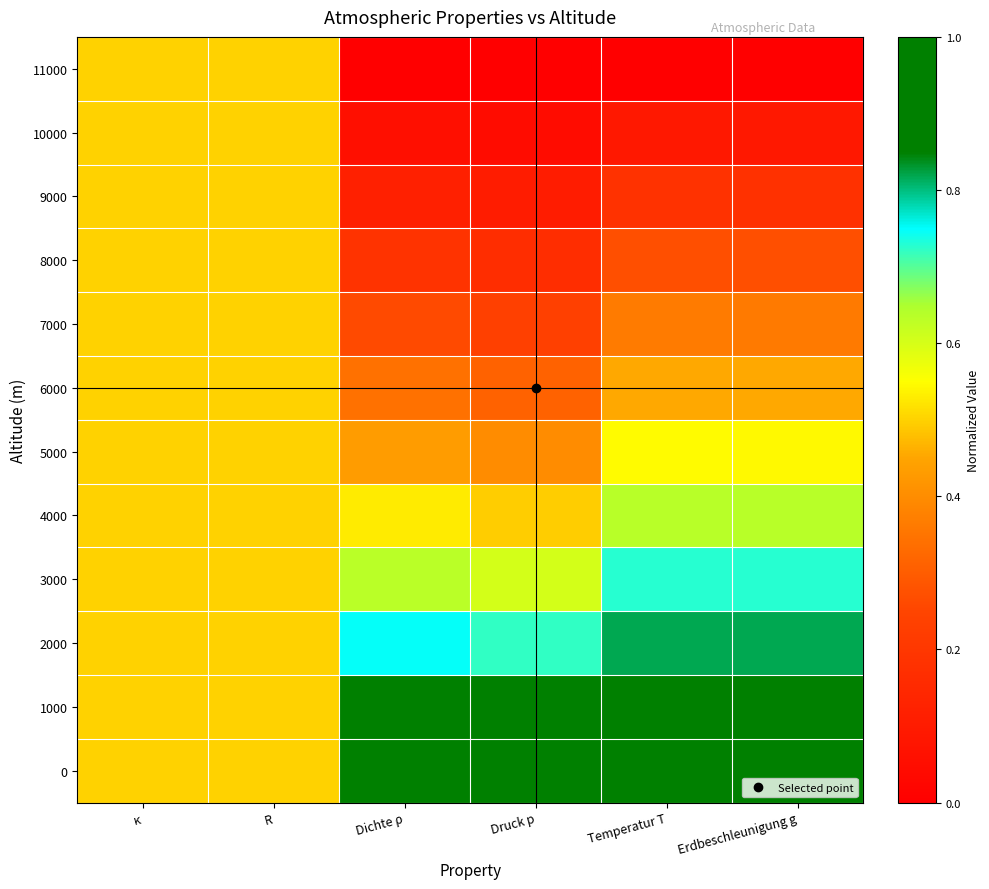

Rank the series by their maximum value, from highest to lowest.

0, 1000, 2000, 3000, 4000, 5000, 6000, 7000, 8000, 9000, 10000, 11000